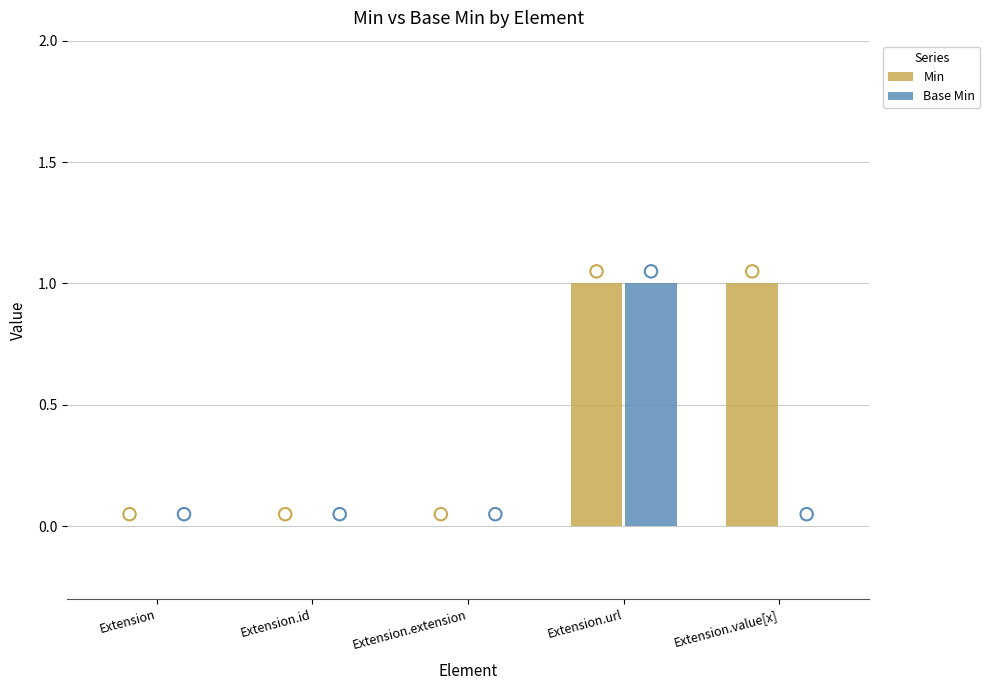

Is the value of Base Min at Extension.id greater than the value of Min at Extension?

No